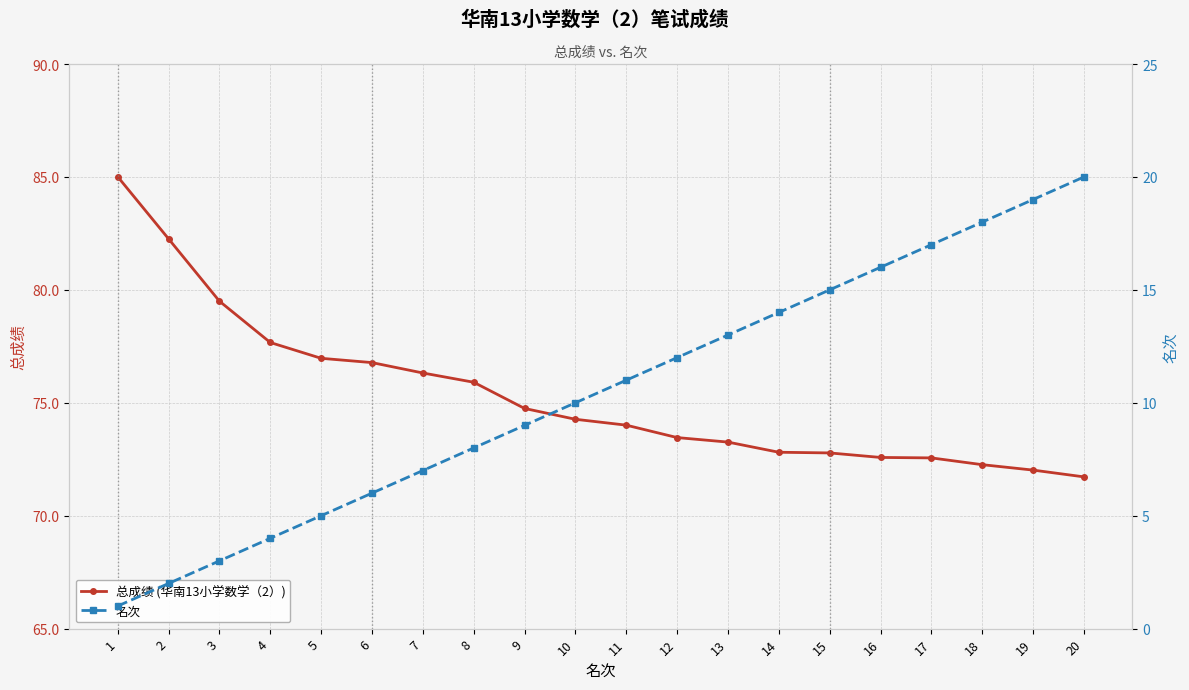

Rank the series by their maximum value, from highest to lowest.

总成绩 (华南13小学数学（2）), 名次